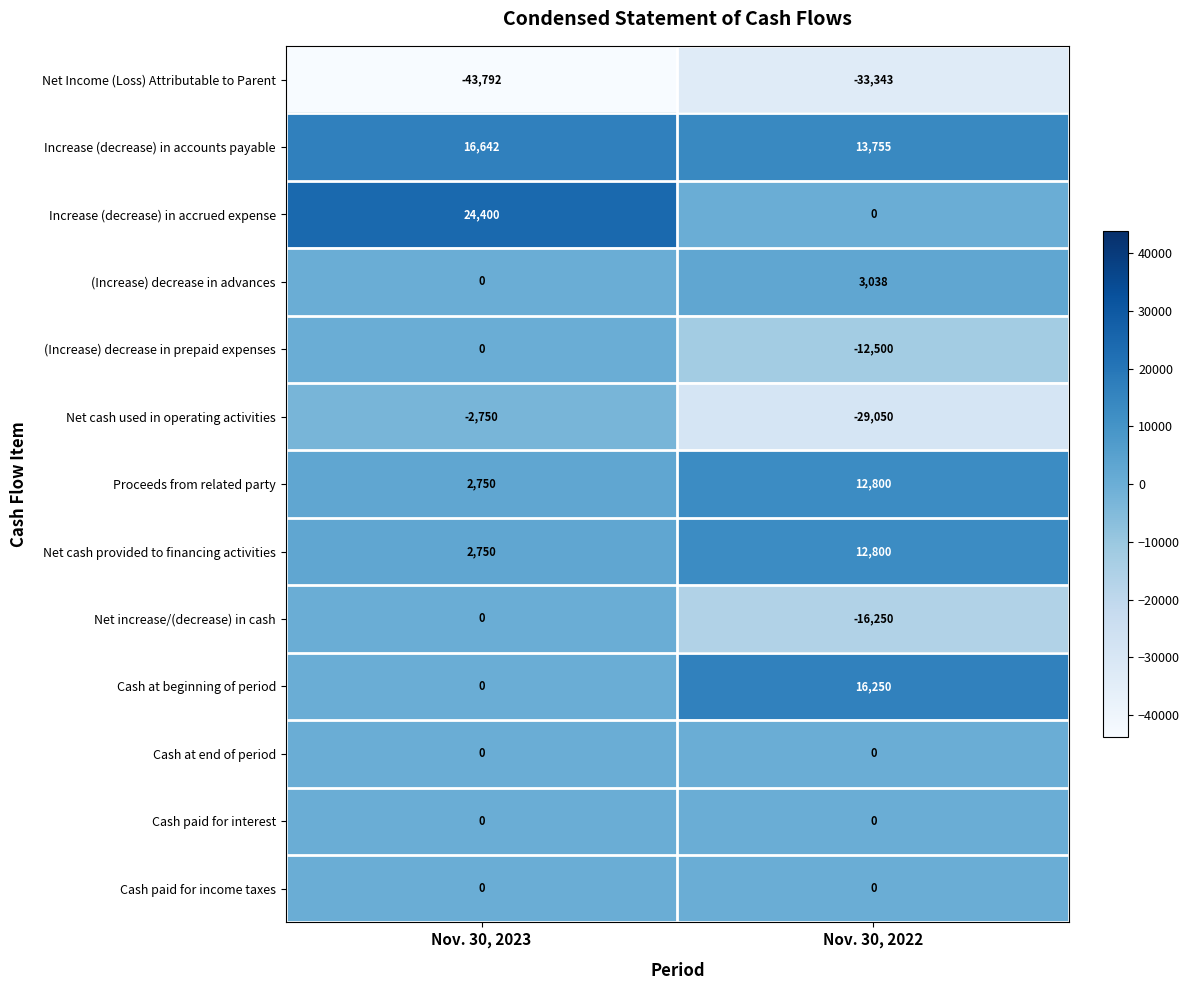

What is the smallest value displayed?

-43792